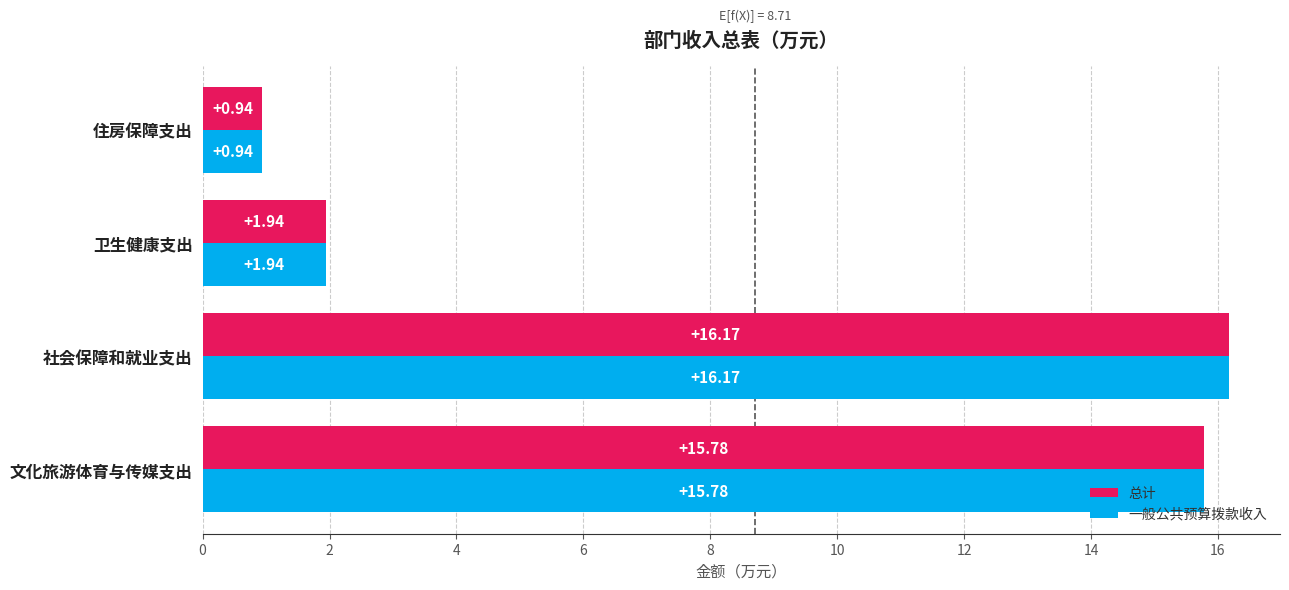

At which category is the sum across all series the highest?

社会保障和就业支出